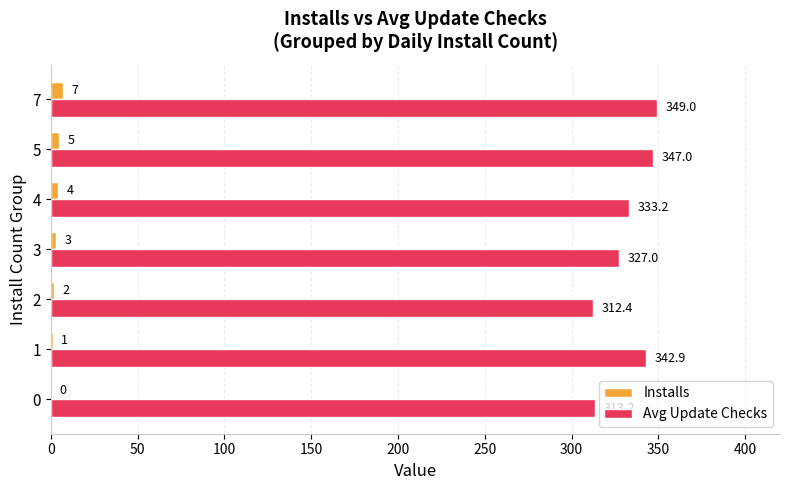

The value of Installs at 3 is 3.0. True or false?

True